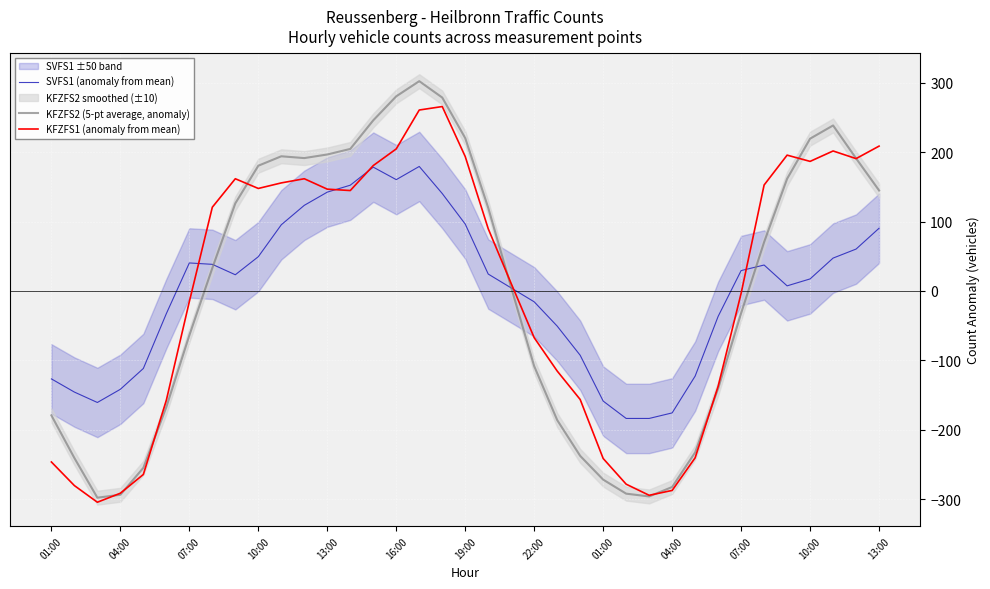

Which series ends up on top after the final intersection of KFZFS2 (5-pt average, anomaly) and KFZFS1 (anomaly from mean)?

KFZFS1 (anomaly from mean)